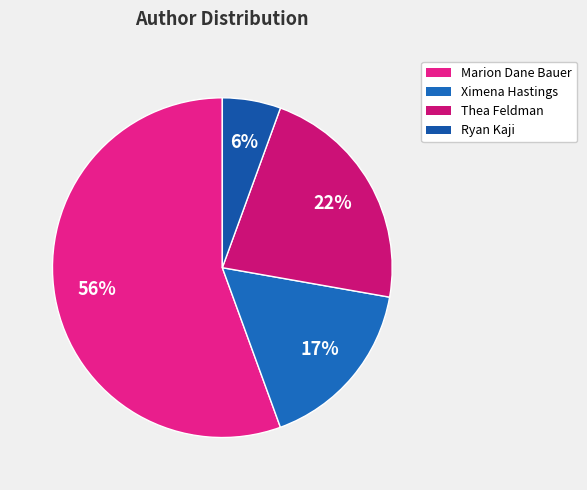

Is there a majority slice in this chart?

Yes